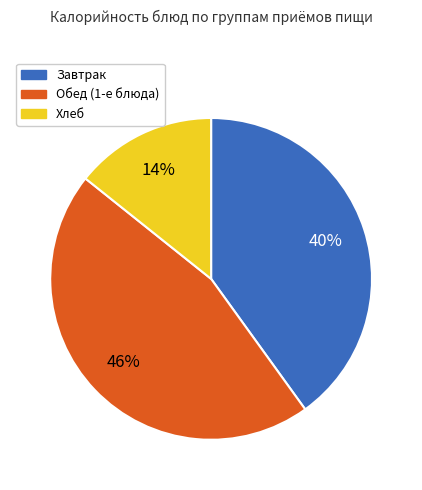

To the nearest percent, what is the average slice percentage?

33%